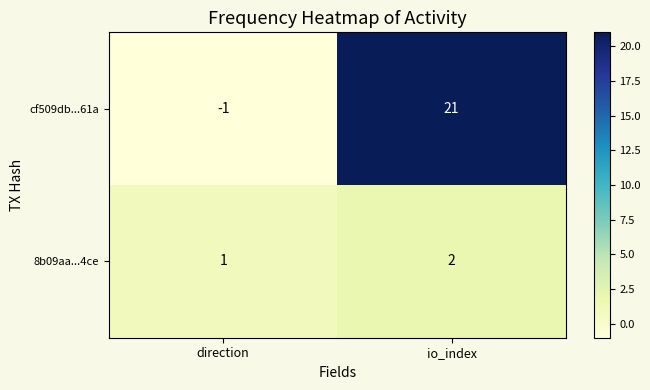

Rank the series by their average value, from lowest to highest.

8b09aa...4ce, cf509db...61a